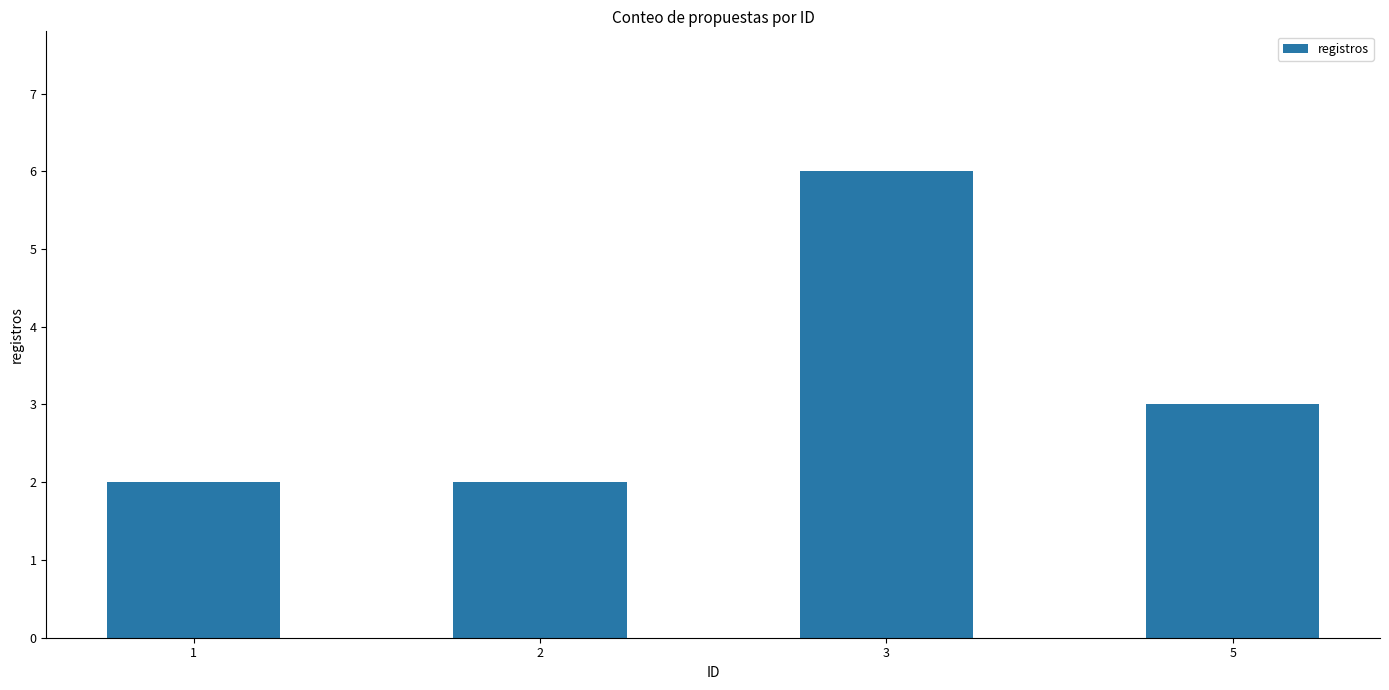

What is the value of the 3rd bar from the left?

6